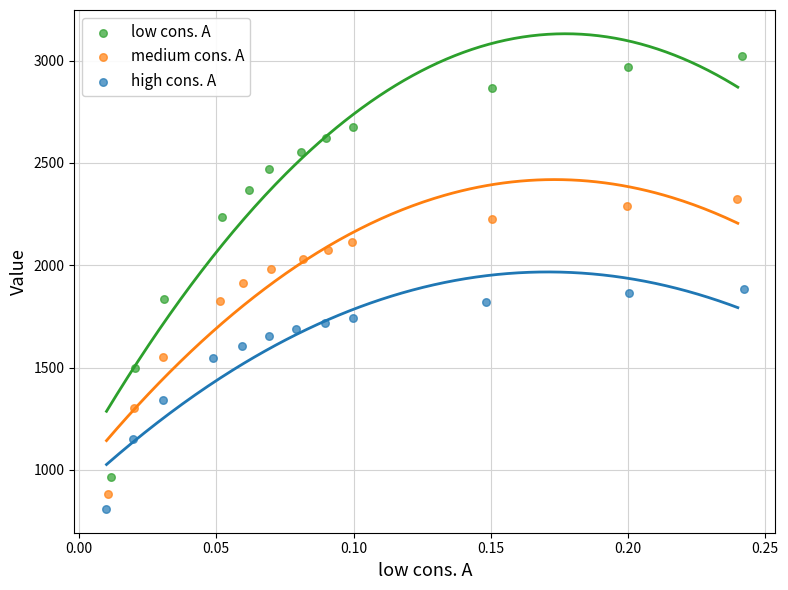

Which series reaches the minimum Y coordinate?

high cons. A